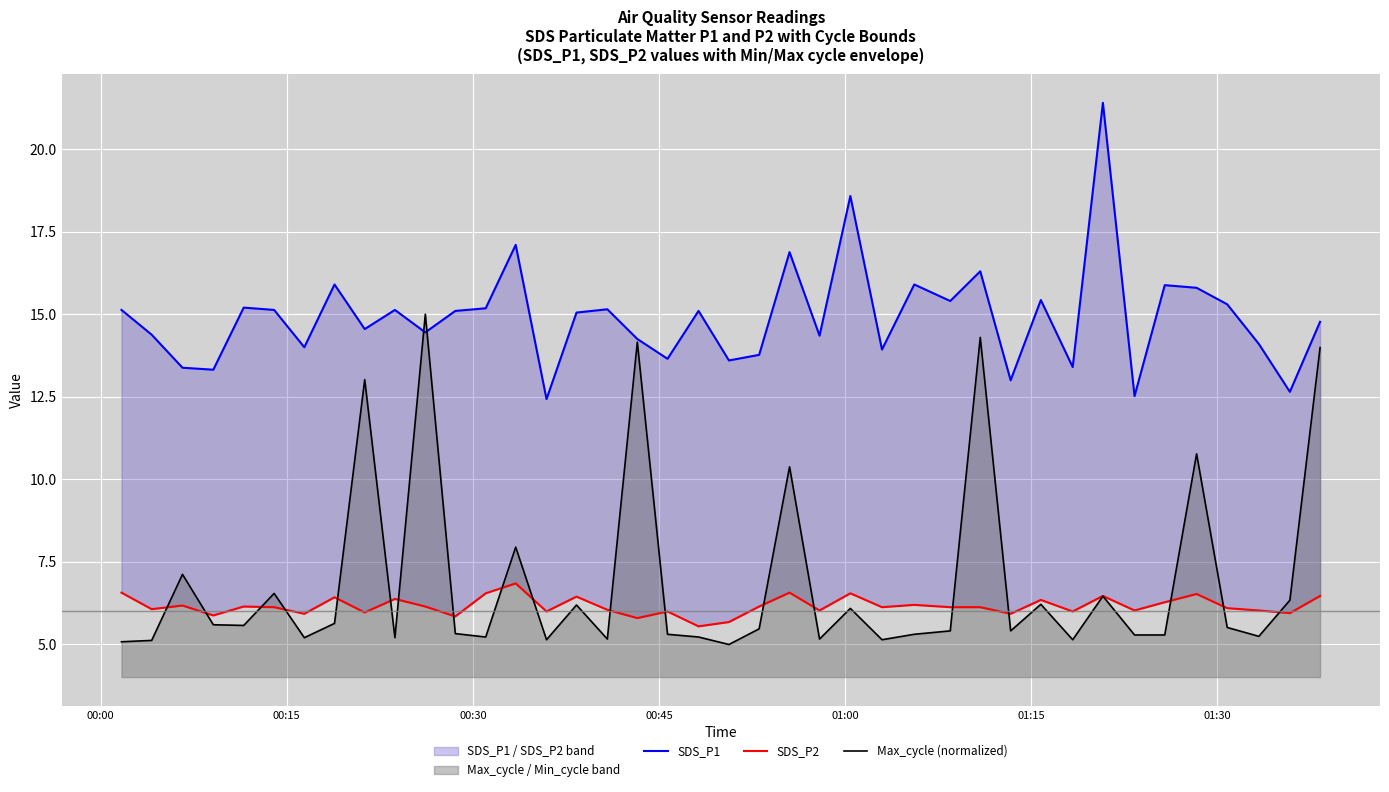

What is the lowest value of the Max_cycle (normalized) series?

5.0